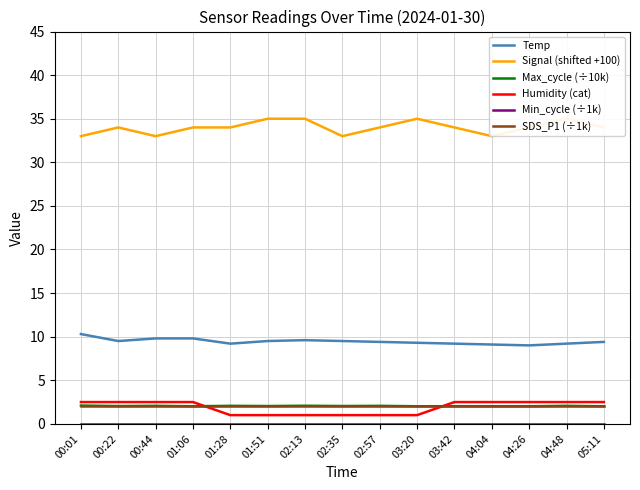

Which category has the highest value across all series?

01:51